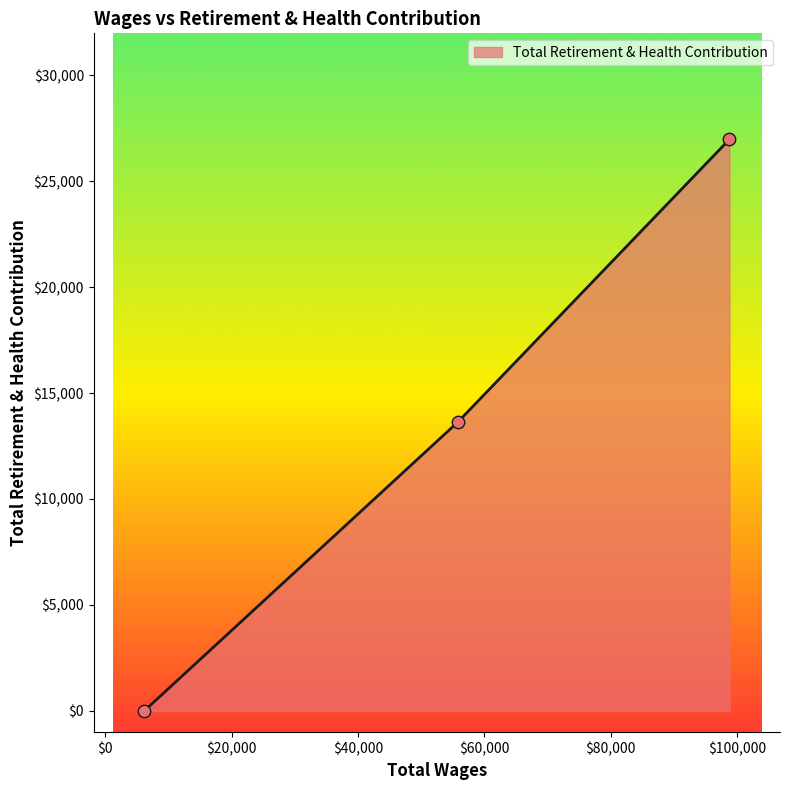

What is the maximum value shown in the chart?

26969